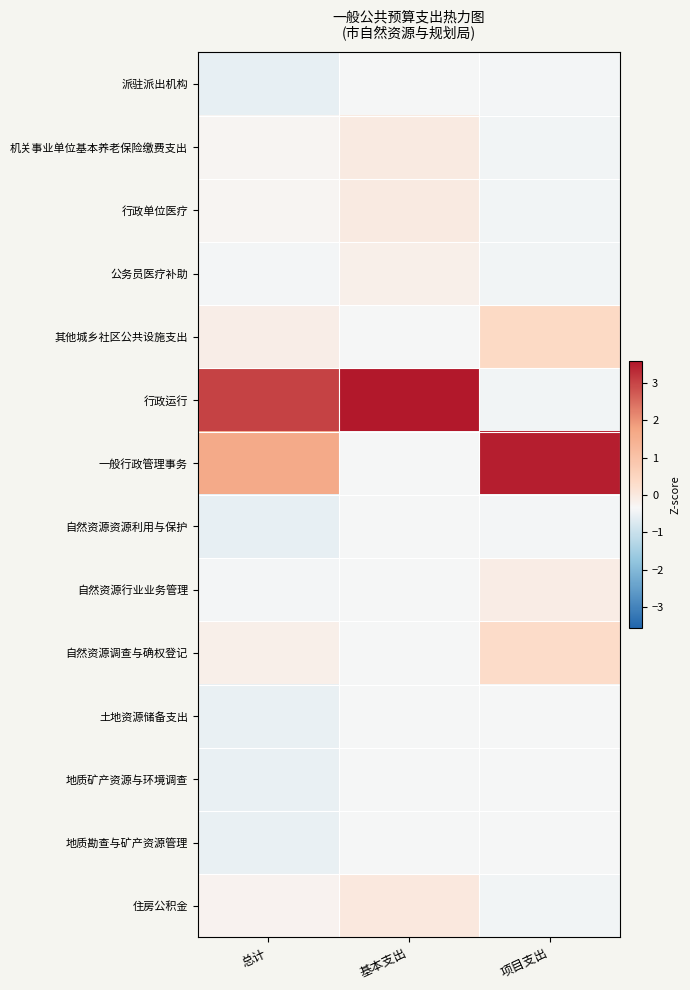

Which series changed the most between 总计 and 基本支出?

一般行政管理事务